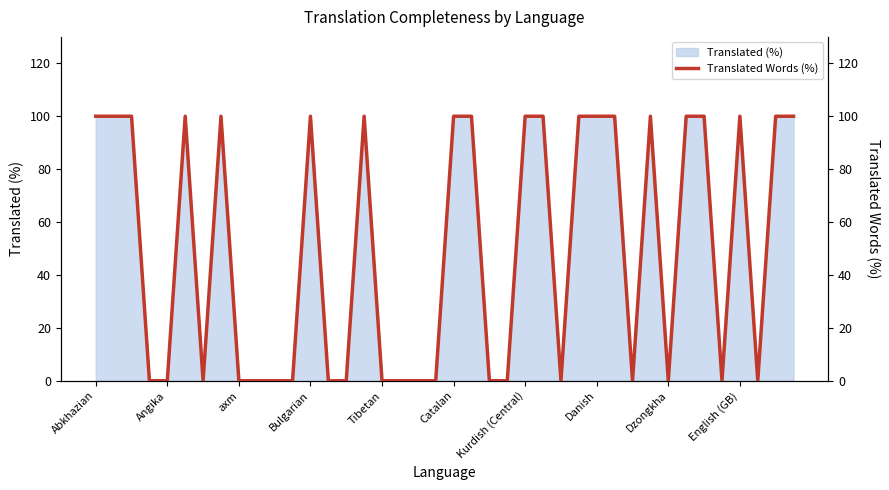

What is the maximum value shown in the chart?

100